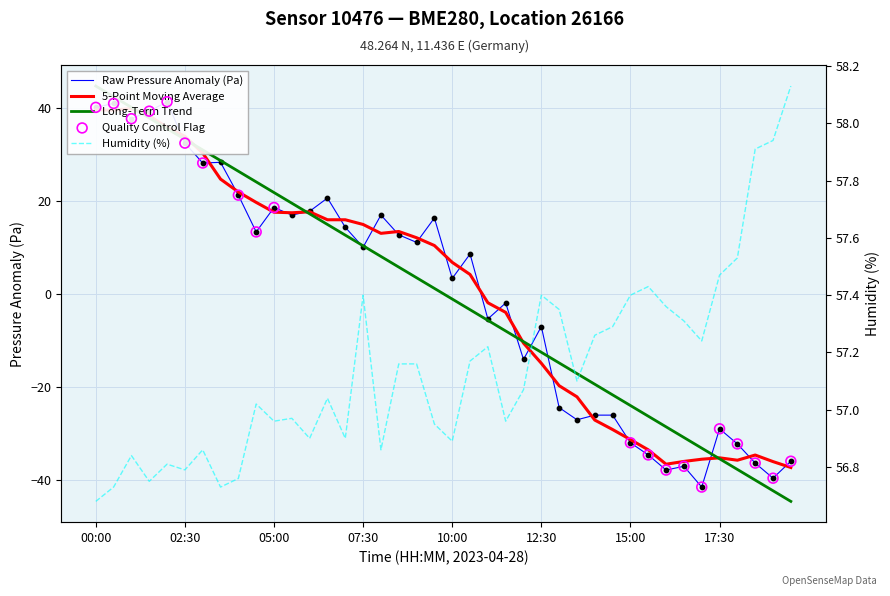

Is the value of humidity at 00:30 greater than the value of pressure at 15:30?

Yes